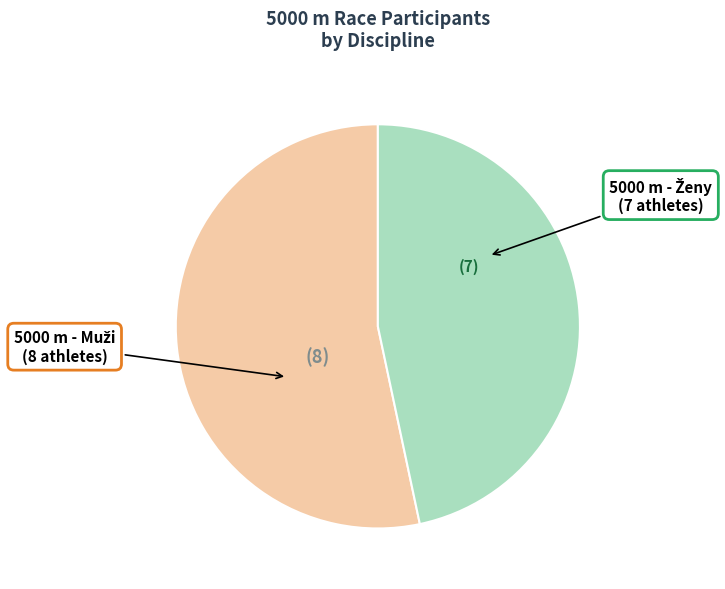

Is there a majority slice in this chart?

Yes